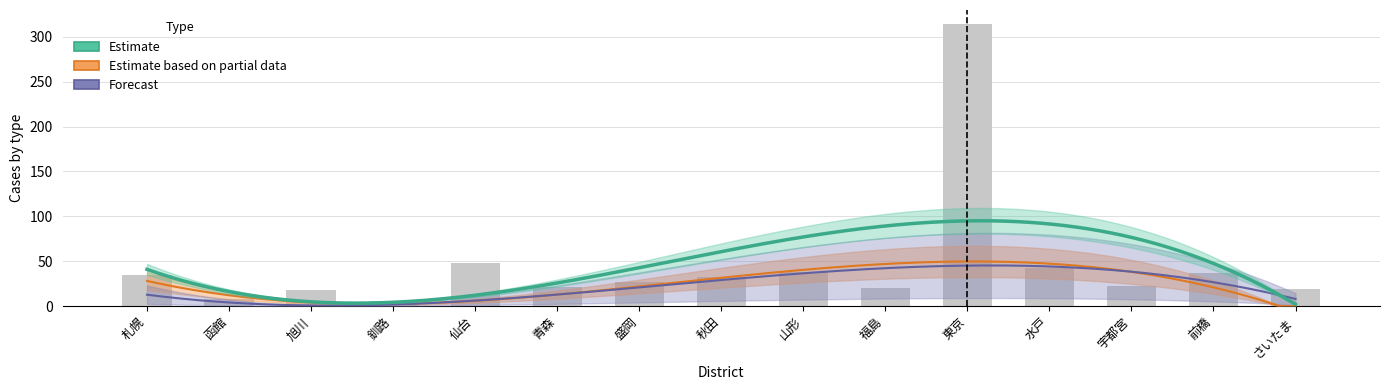

At which label is Forecast closest to 66?

水戸